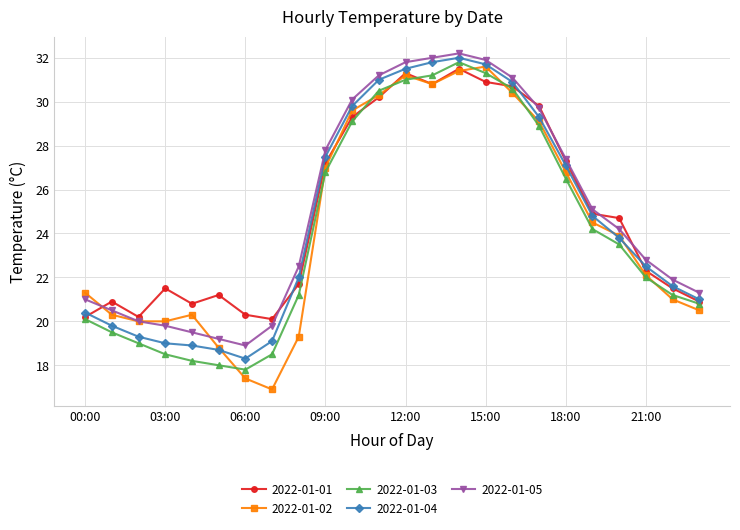

Which series has the widest spread of values?

2022-01-02